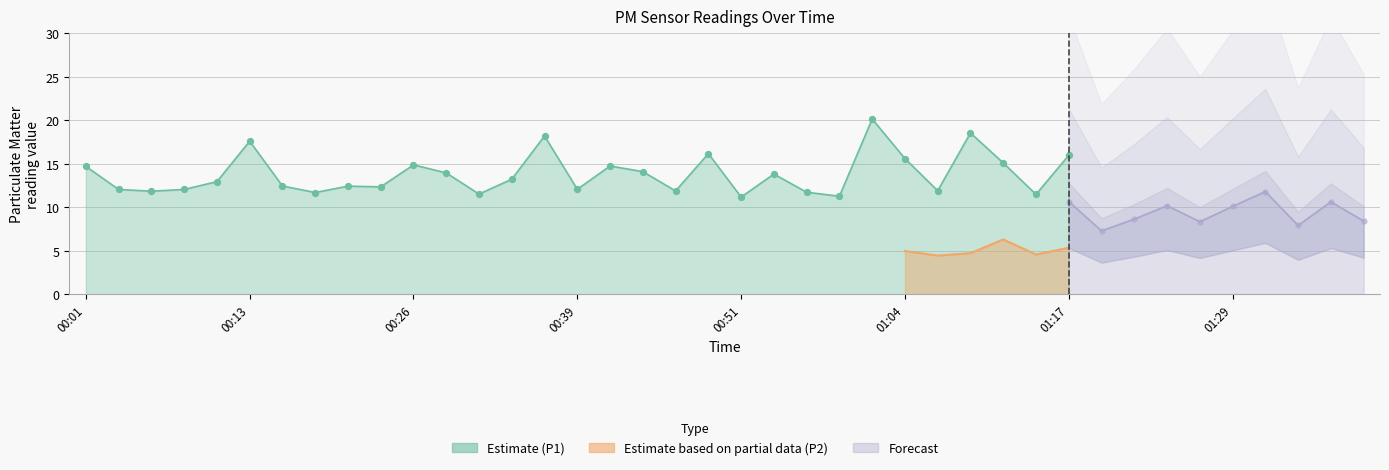

Which series has the largest total across all categories?

P1